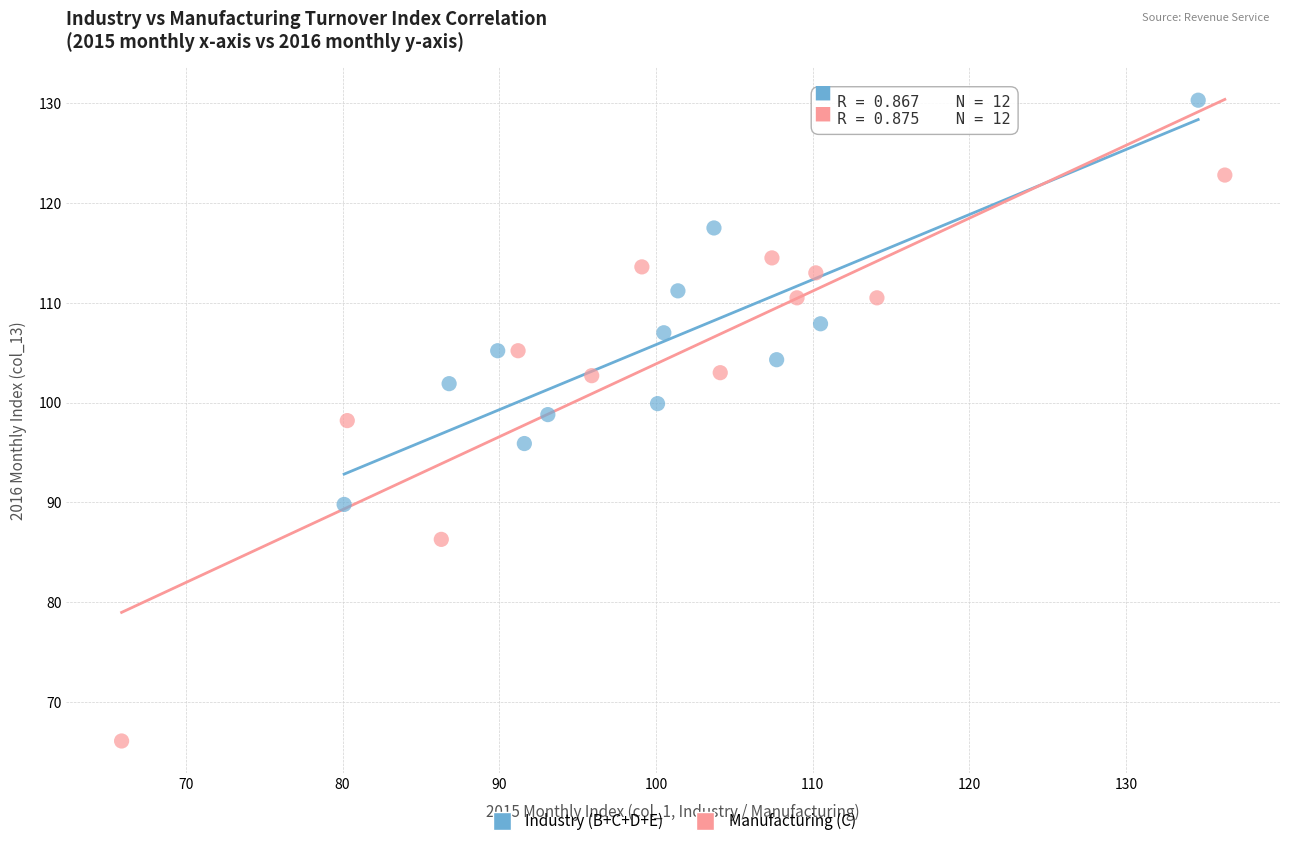

Which series contains the highest Y value?

Industry (B+C+D+E)